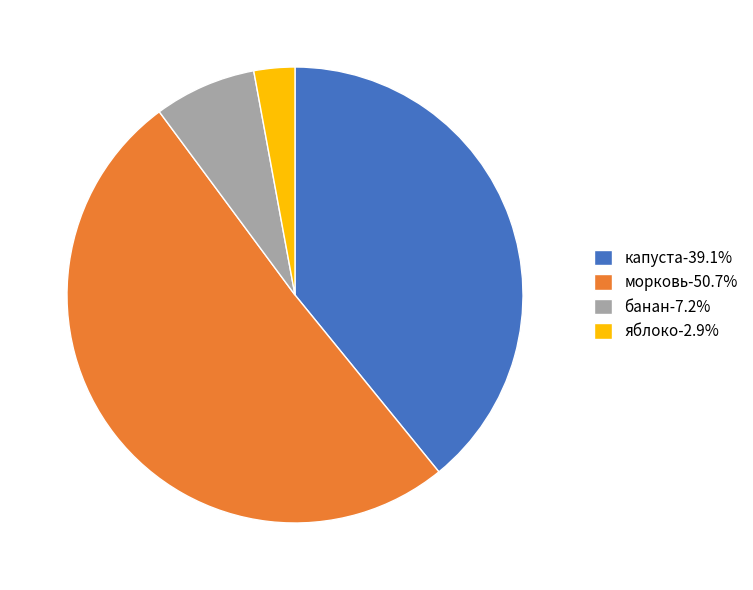

Does any single category account for the majority?

Yes